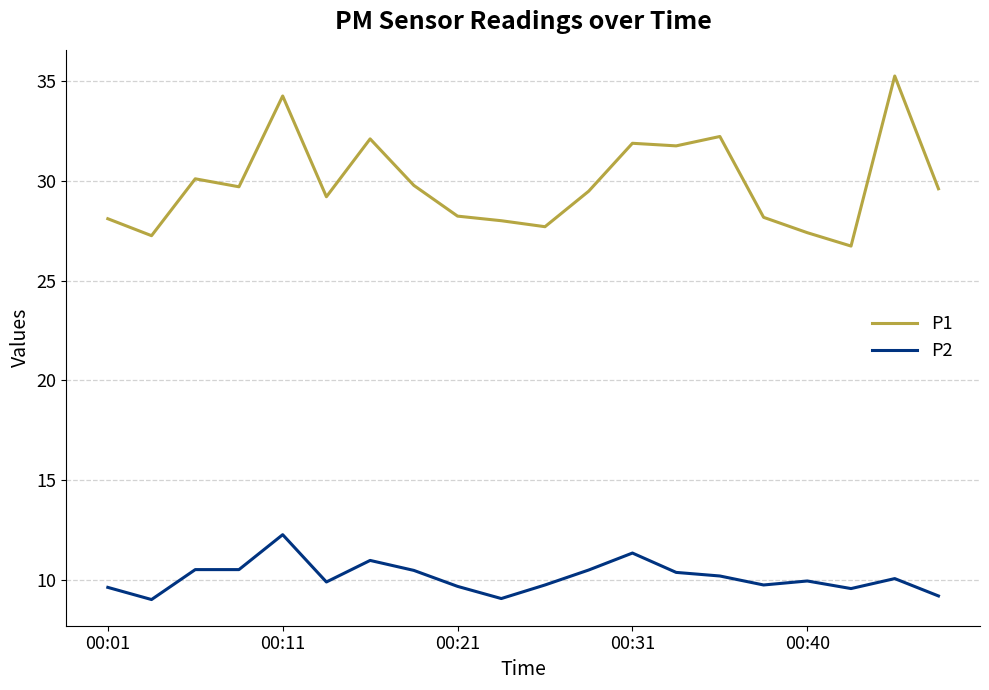

Which series has the widest spread of values?

P1